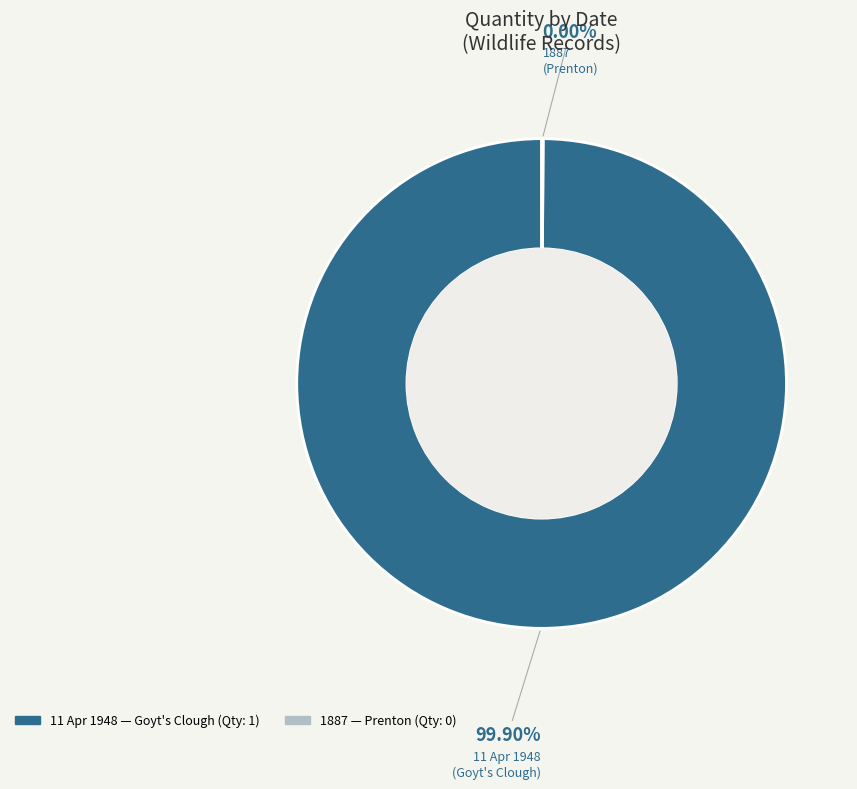

To the nearest percent, what is the difference between the largest and smallest slice percentages?

100%